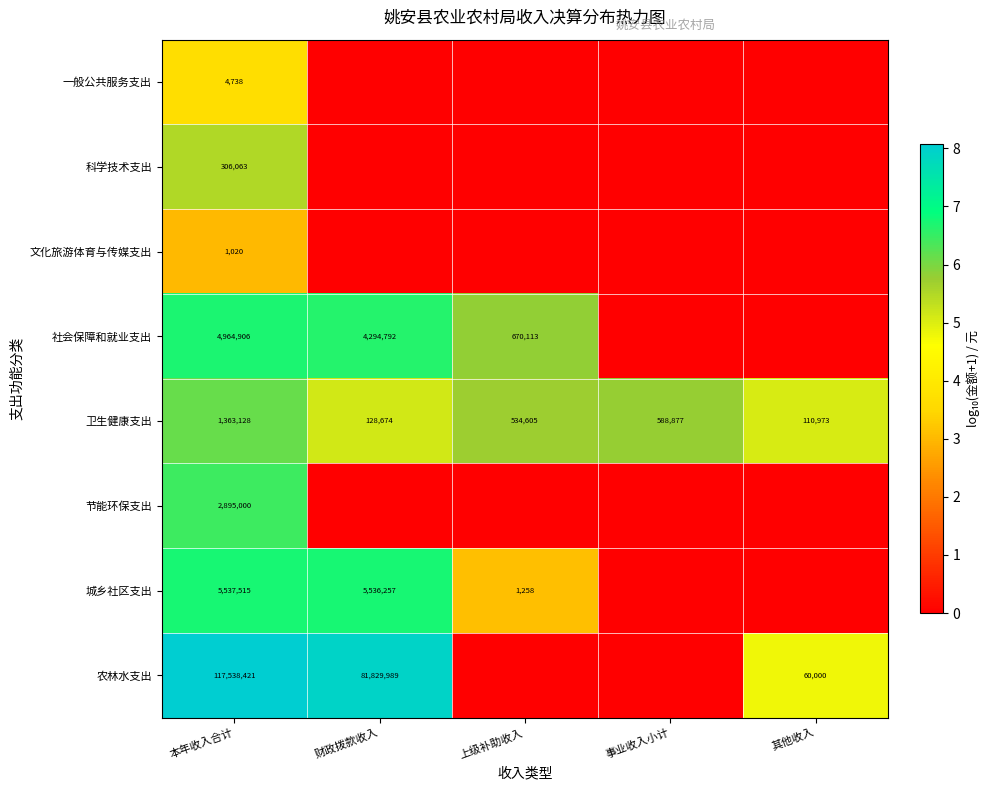

At which category is the sum across all series the highest?

本年收入合计